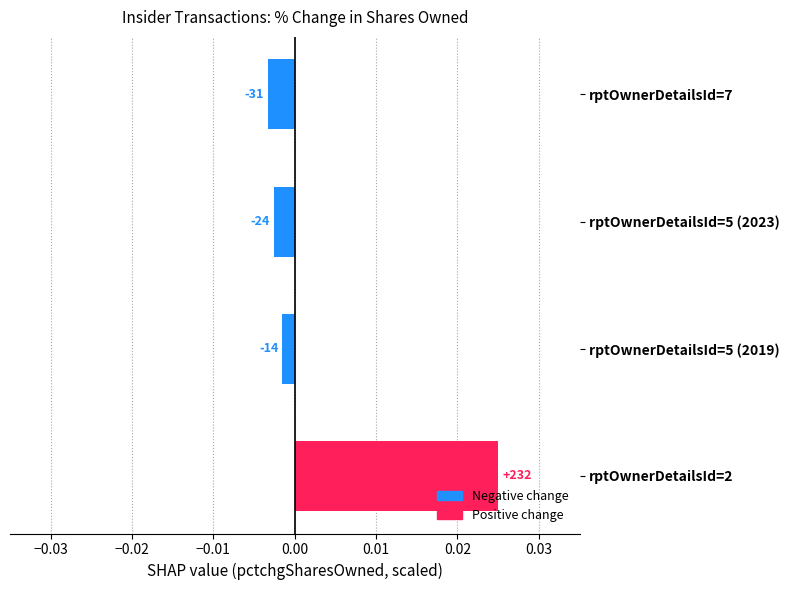

How many bars are there in total?

4